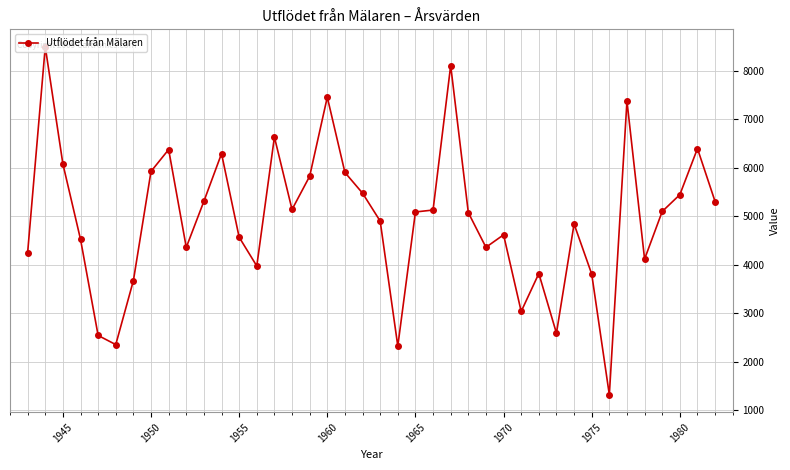

What is the greatest value displayed?

8499.4